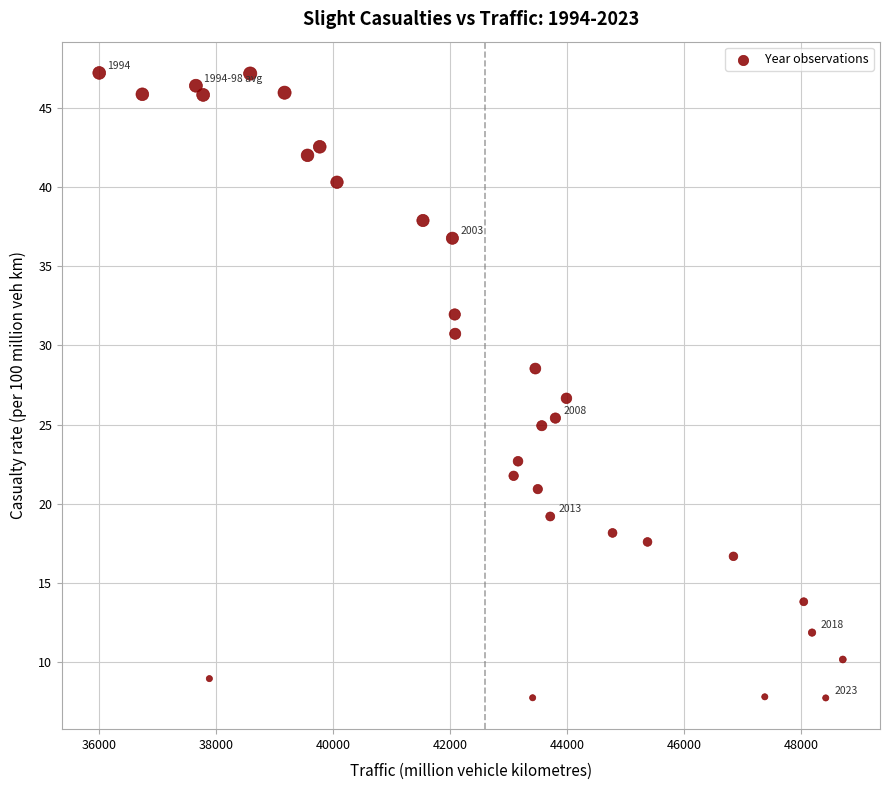

What is the range of X values (max minus min)?

12713.0